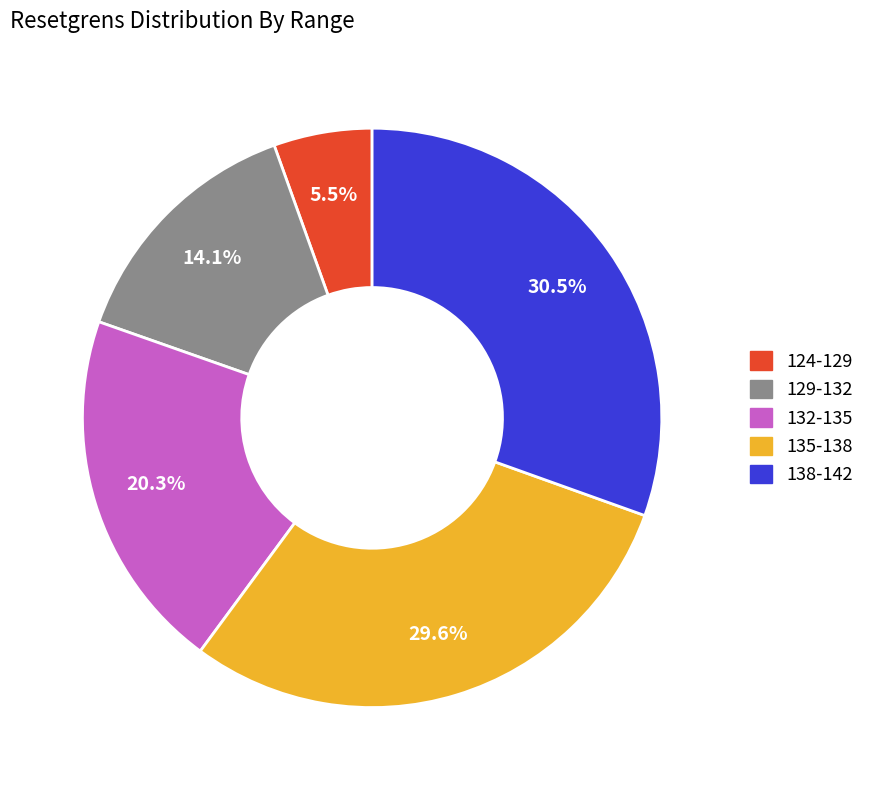

Is there any slice that represents more than half of the pie?

No